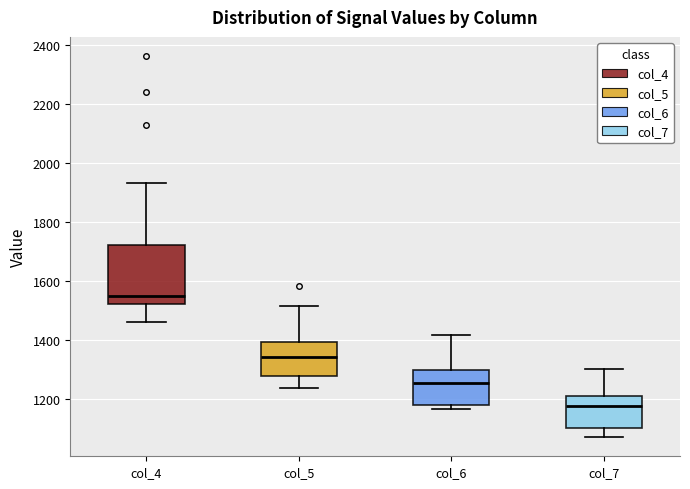

Reading left to right, read every box against the y-axis: the position of its median line, the range the box covers, and the ends of its whiskers. The values are not printed on the chart, so give them approximately, as read against the axis.

col_4: median 1540, box 1520 to 1720, whiskers 1460 to 1940
col_5: median 1340, box 1280 to 1400, whiskers 1240 to 1520
col_6: median 1260, box 1180 to 1300, whiskers 1160 to 1420
col_7: median 1180, box 1100 to 1220, whiskers 1080 to 1300